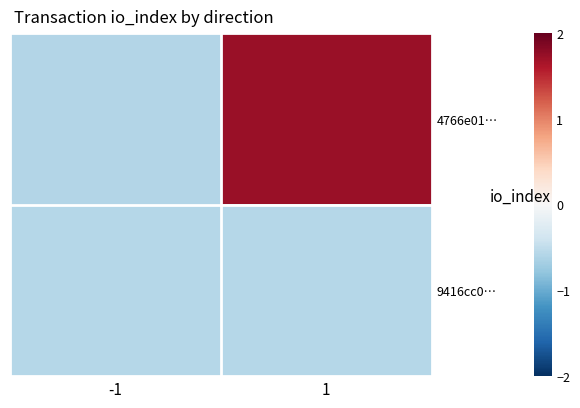

List the series in order of their overall mean, highest first.

4766e01…, 9416cc0…